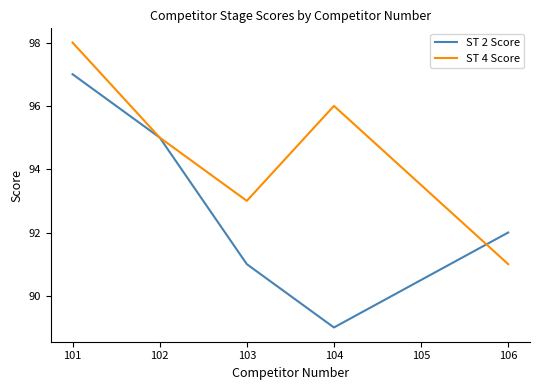

Rank the series by their maximum value, from lowest to highest.

ST 2 Score, ST 4 Score